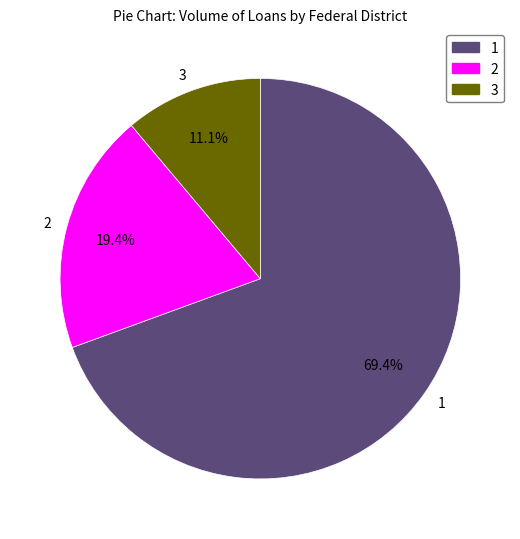

Which category has the smallest portion of the pie?

3